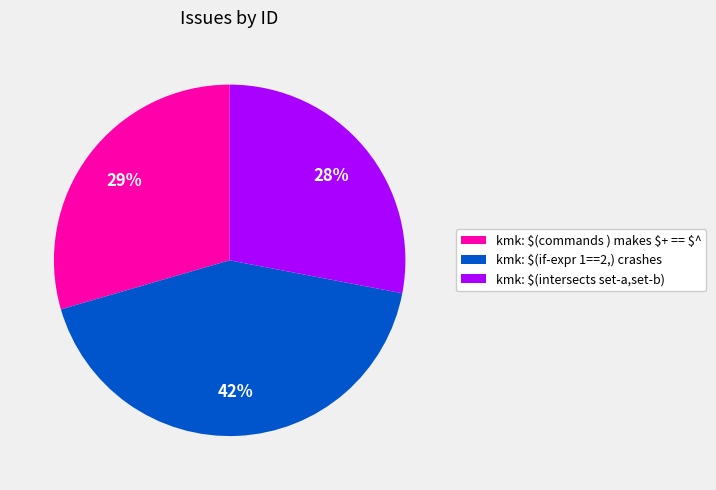

Rank the categories by value from lowest to highest.

kmk: $(intersects set-a,set-b), kmk: $(commands ) makes $+ == $^, kmk: $(if-expr 1==2,) crashes